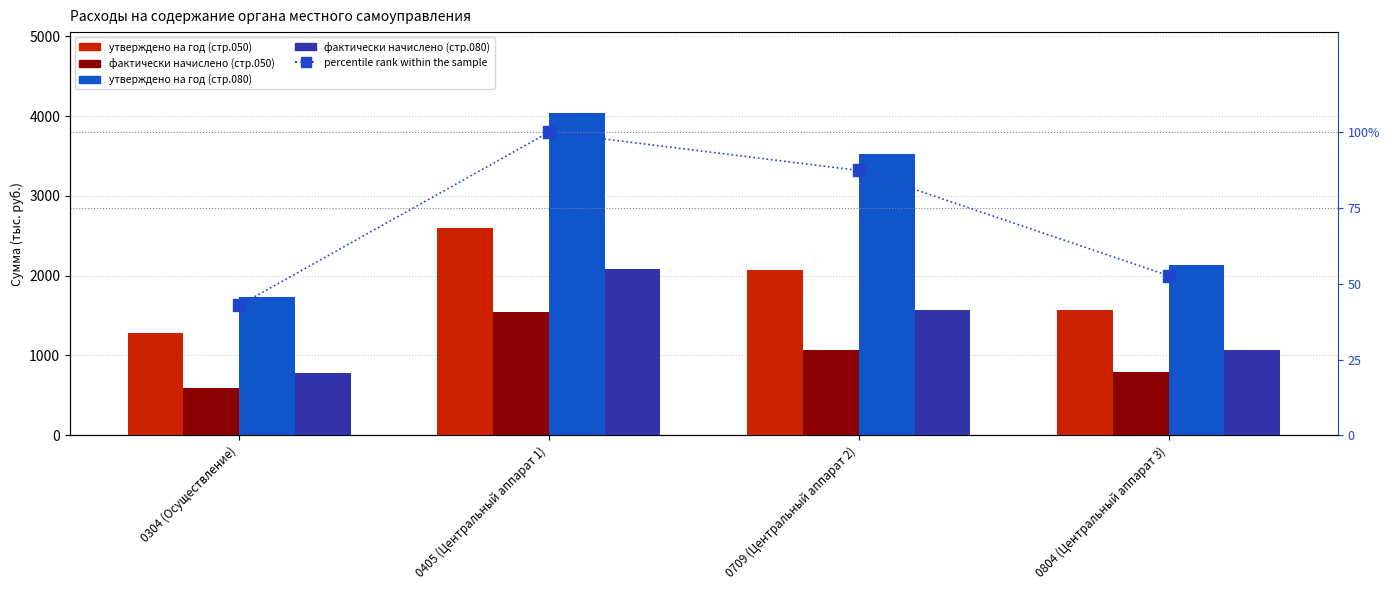

What is the value of the percentile rank within the sample bar at the 1st from the left?

42.9